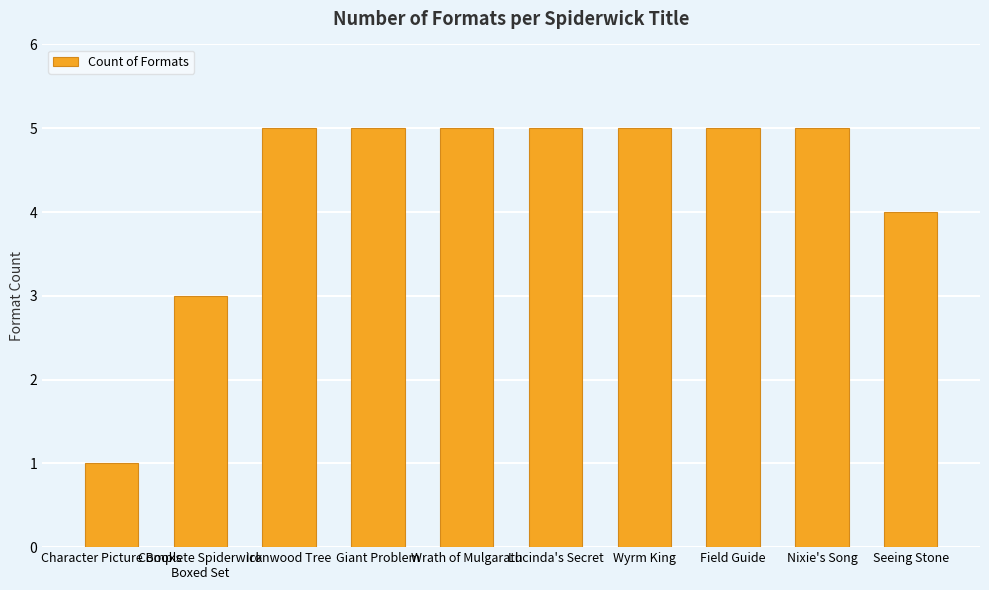

What is the difference between the values at Complete Spiderwick
Boxed Set and Seeing Stone?

1